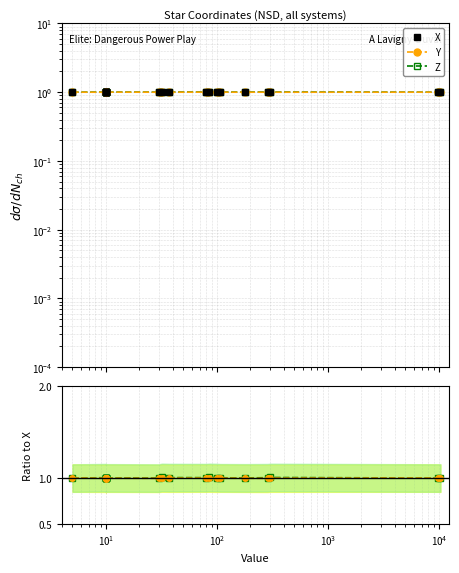

What is the minimum value shown in the chart?

1.0